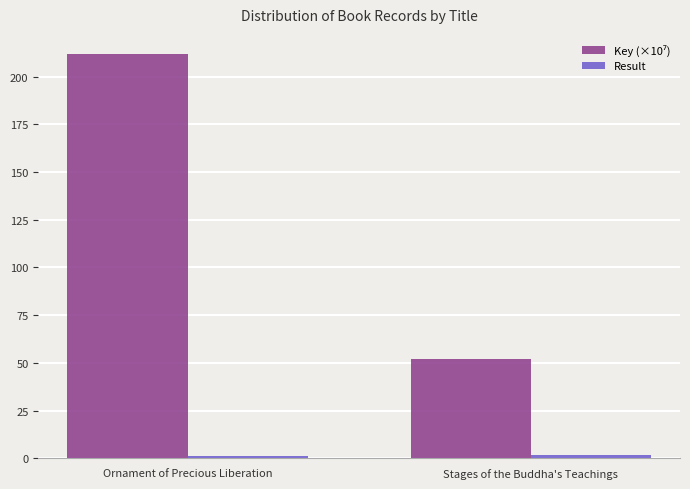

What is the maximum value shown in the chart?

211.7